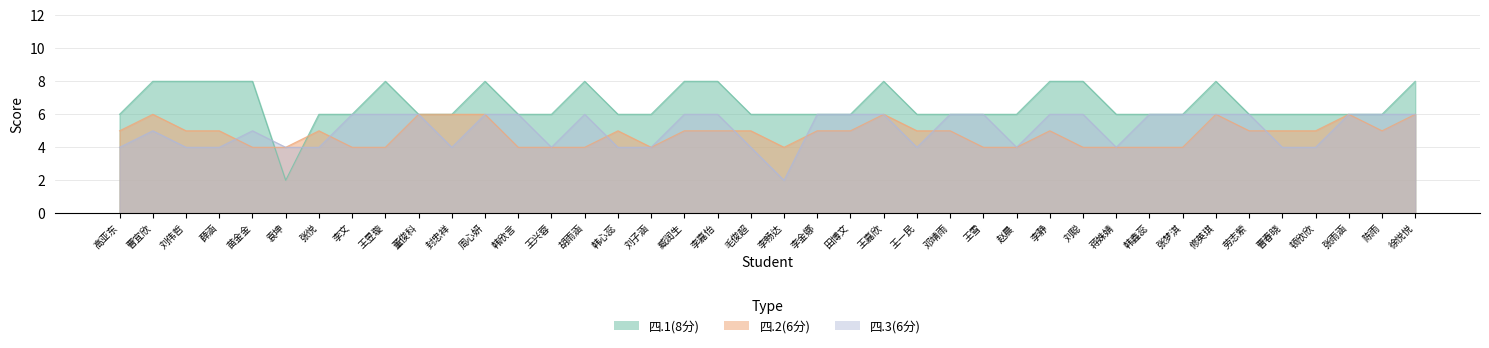

What are all the series names shown in the legend?

四.1(8分), 四.2(6分), 四.3(6分)